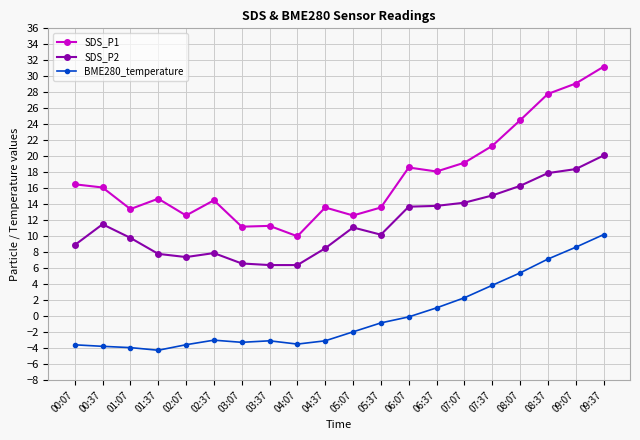

What position from the right is 03:37?

13